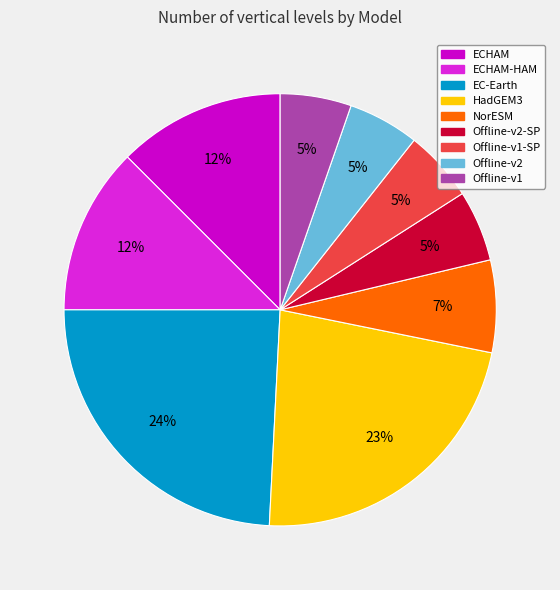

Do Offline-v1-SP and EC-Earth together represent more than half of the pie?

No